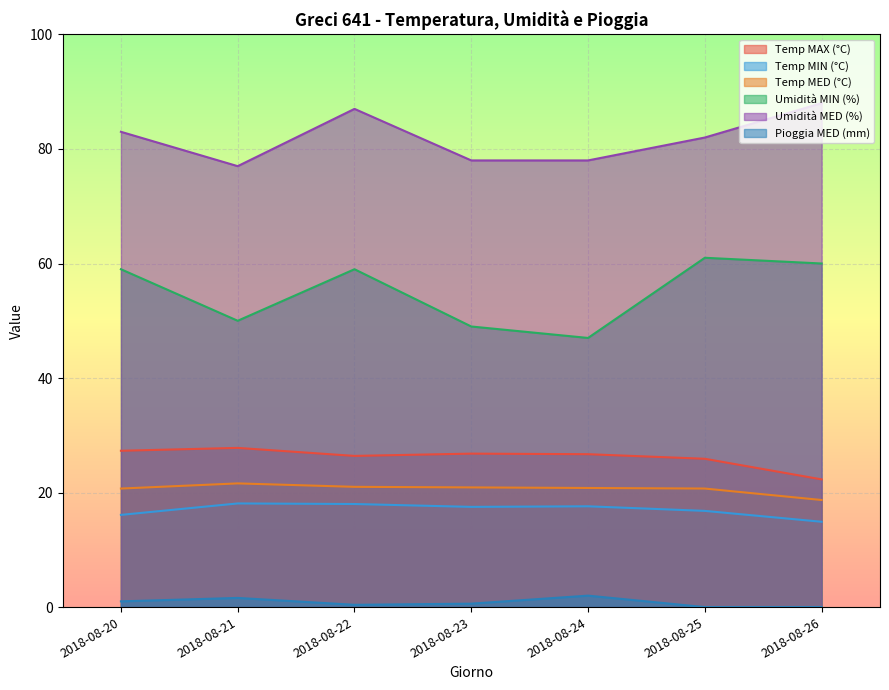

Reading left to right, what are all the values shown in this chart?

Temp MAX (°C): 2018-08-20=27.3	2018-08-21=27.8	2018-08-22=26.4	2018-08-23=26.8	2018-08-24=26.7	2018-08-25=25.9	2018-08-26=22.3
Temp MIN (°C): 2018-08-20=16.1	2018-08-21=18.1	2018-08-22=18.0	2018-08-23=17.5	2018-08-24=17.6	2018-08-25=16.8	2018-08-26=14.9
Temp MED (°C): 2018-08-20=20.7	2018-08-21=21.6	2018-08-22=21.0	2018-08-23=20.9	2018-08-24=20.8	2018-08-25=20.7	2018-08-26=18.7
Umidità MIN (%): 2018-08-20=59.0	2018-08-21=50.0	2018-08-22=59.0	2018-08-23=49.0	2018-08-24=47.0	2018-08-25=61.0	2018-08-26=60.0
Umidità MED (%): 2018-08-20=83.0	2018-08-21=77.0	2018-08-22=87.0	2018-08-23=78.0	2018-08-24=78.0	2018-08-25=82.0	2018-08-26=88.0
Pioggia MED (mm): 2018-08-20=1.0	2018-08-21=1.6	2018-08-22=0.4	2018-08-23=0.6	2018-08-24=2.0	2018-08-25=0.0	2018-08-26=0.0